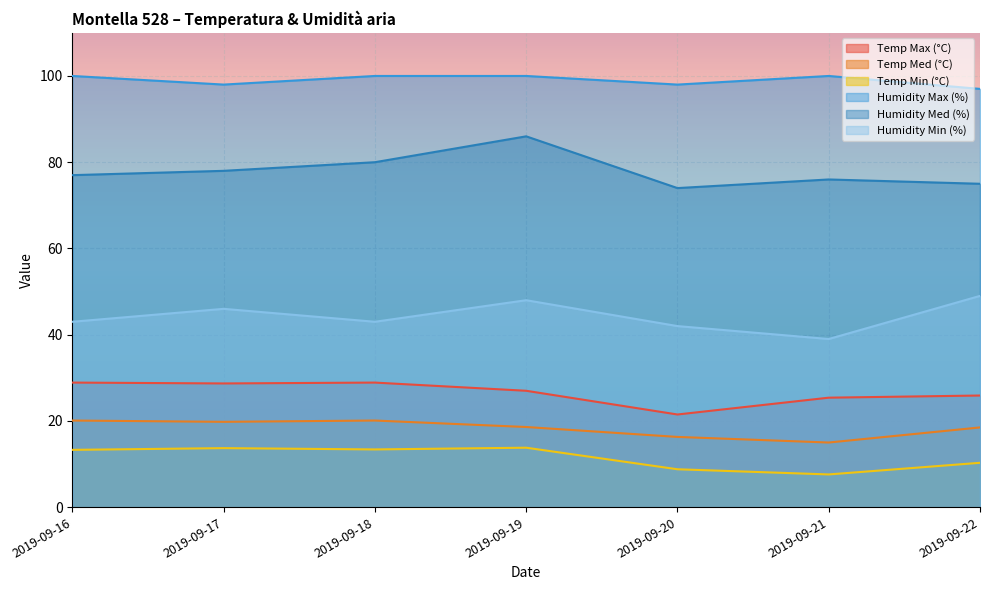

Does the chart display data point markers on the line(s)?

No